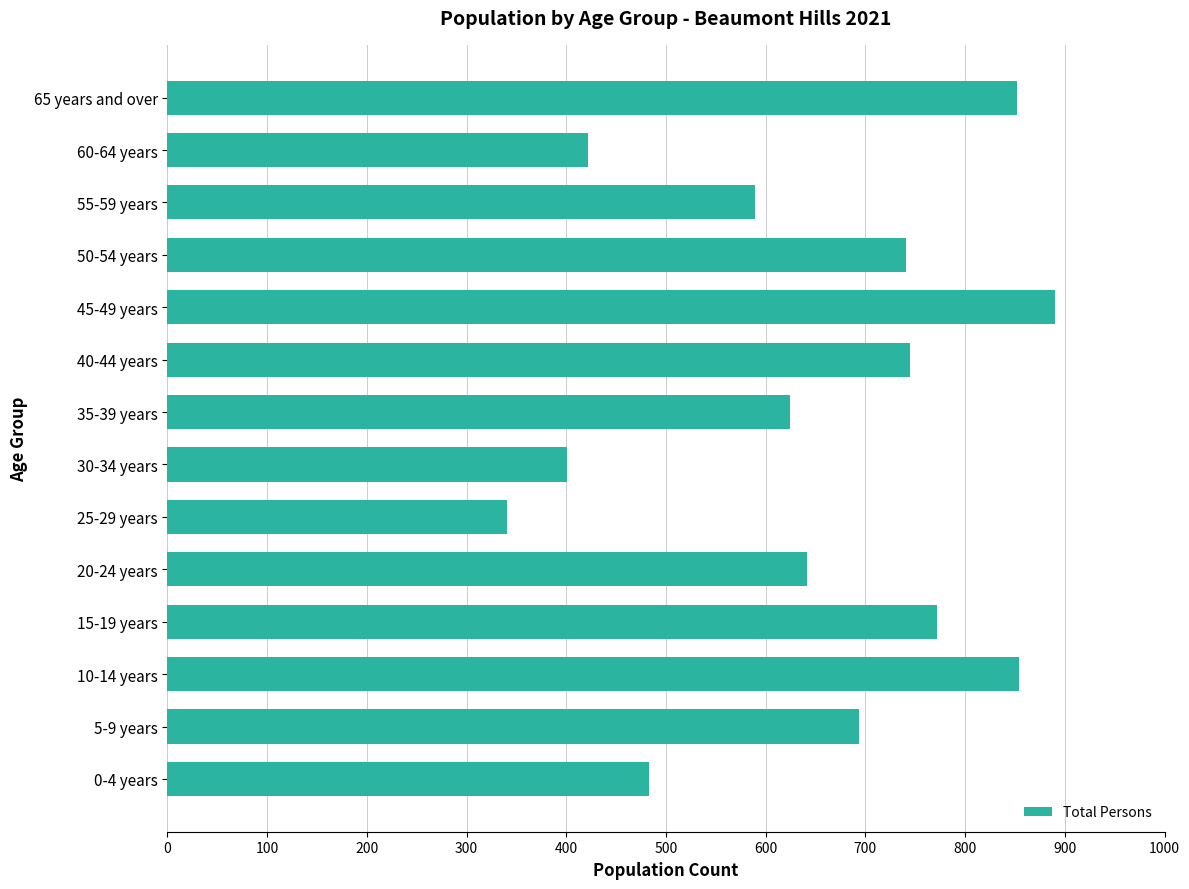

How many bars are there in total?

14